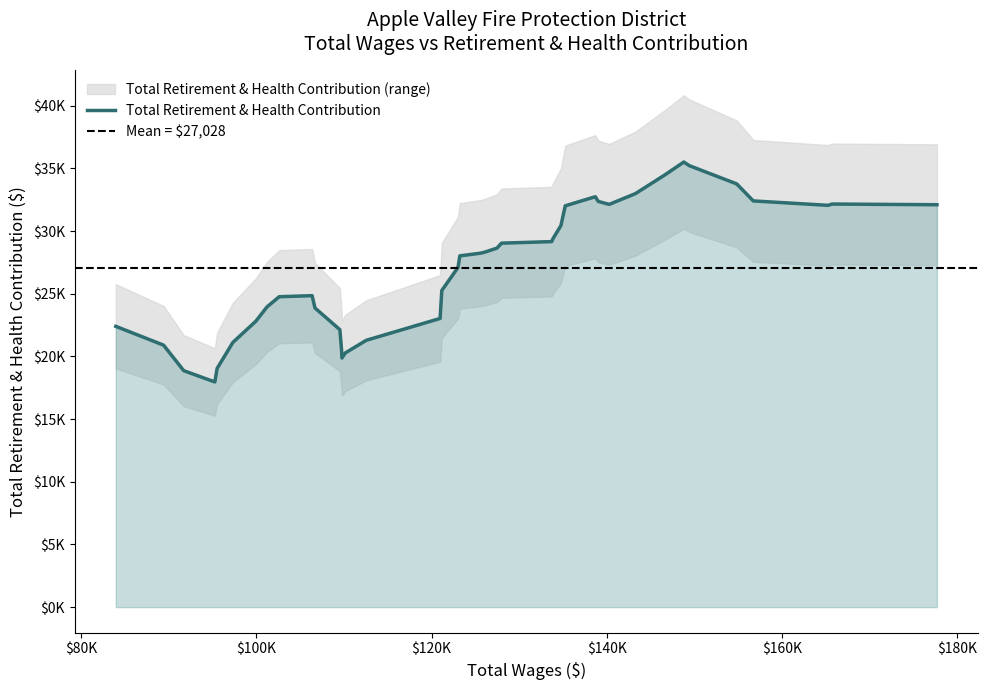

Which has a higher value, 177707 or 127473?

177707